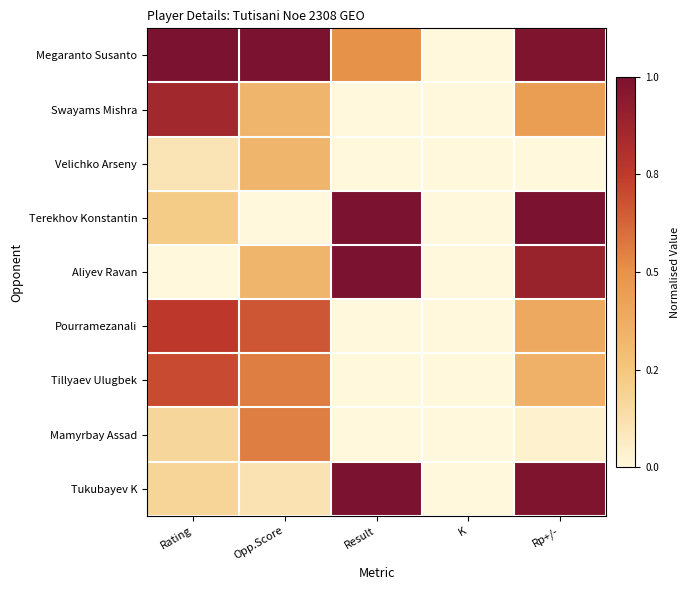

What is the total value across all series at Result?

3.5